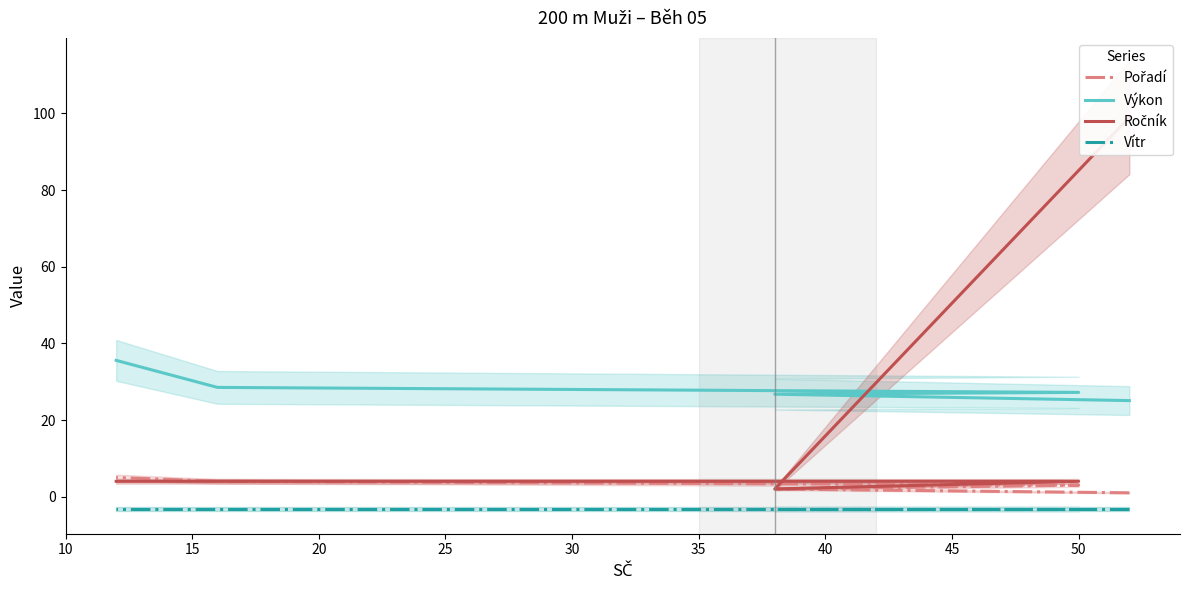

Which series has the widest spread of values?

Ročník